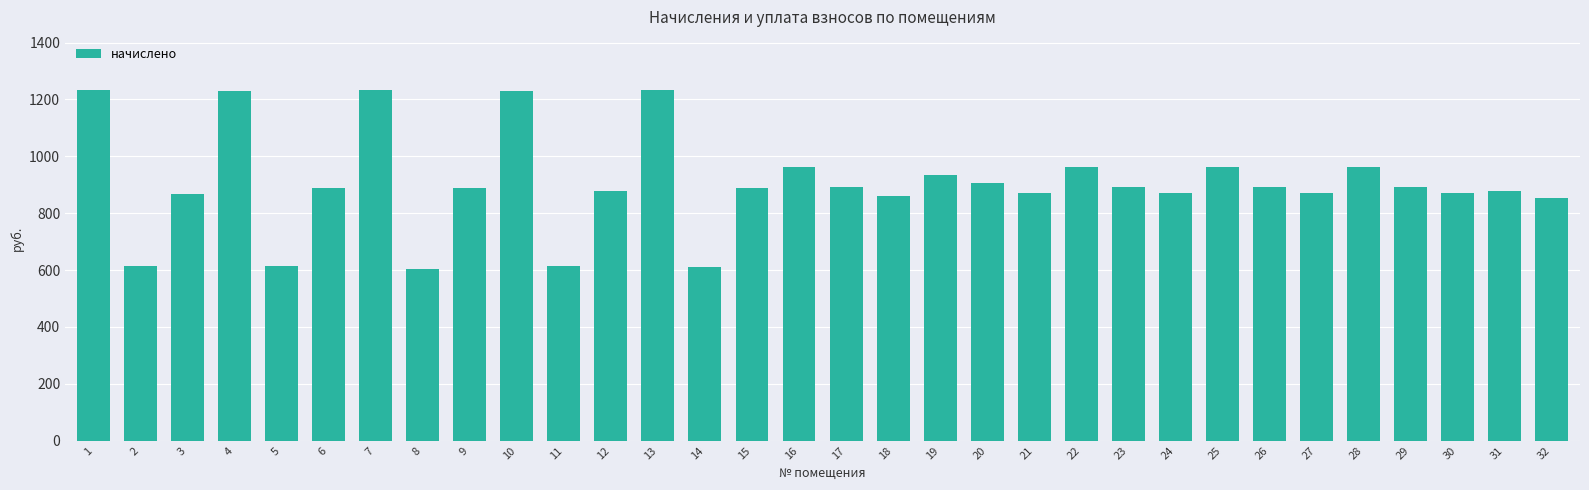

What is the minimum value shown in the chart?

605.4